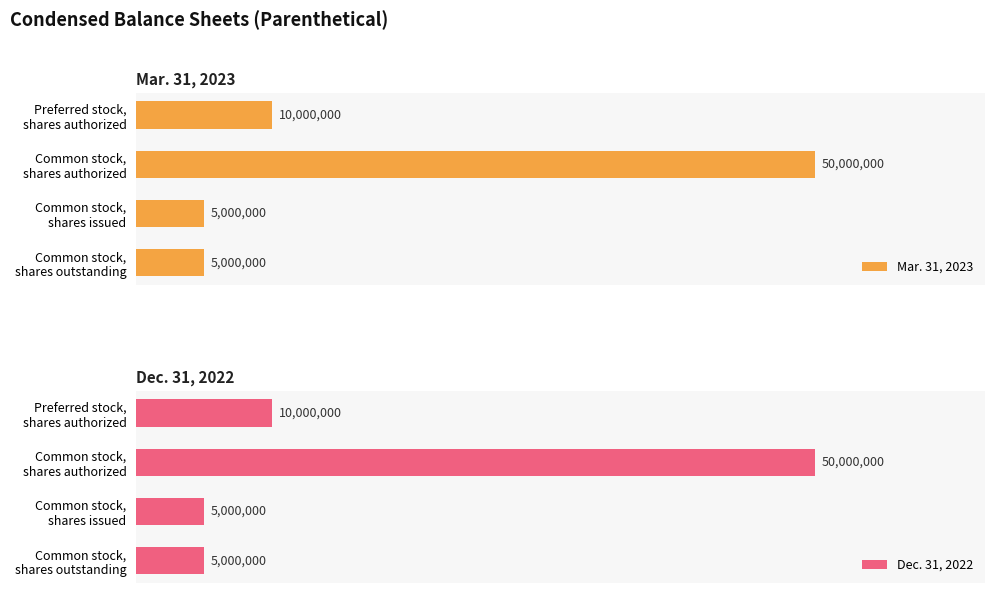

Which series has the largest range (max minus min)?

Mar. 31, 2023